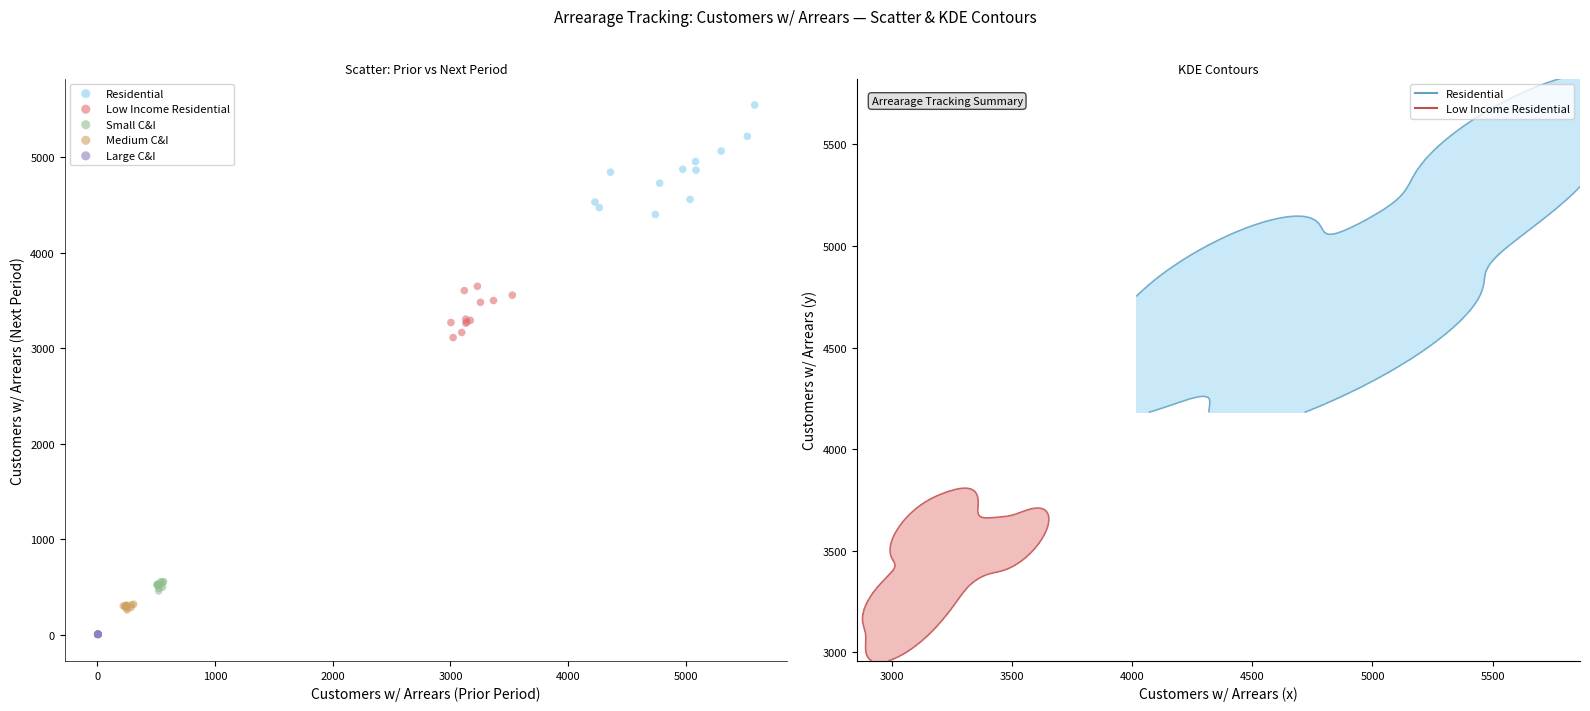

Which series has the largest Y range (max minus min)?

Residential